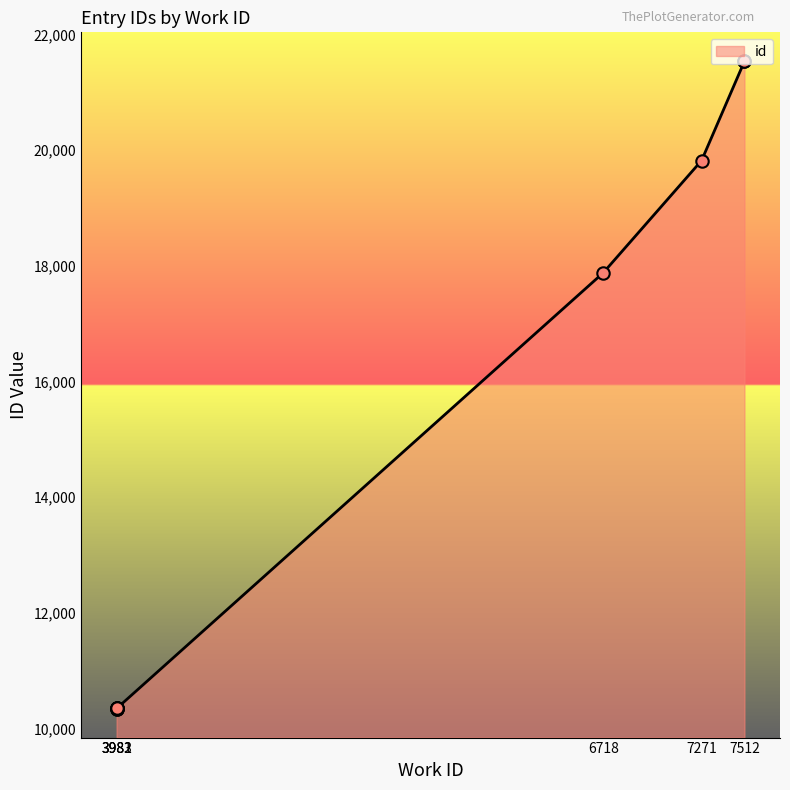

What is the change in value from 3981 to 3983?

+8